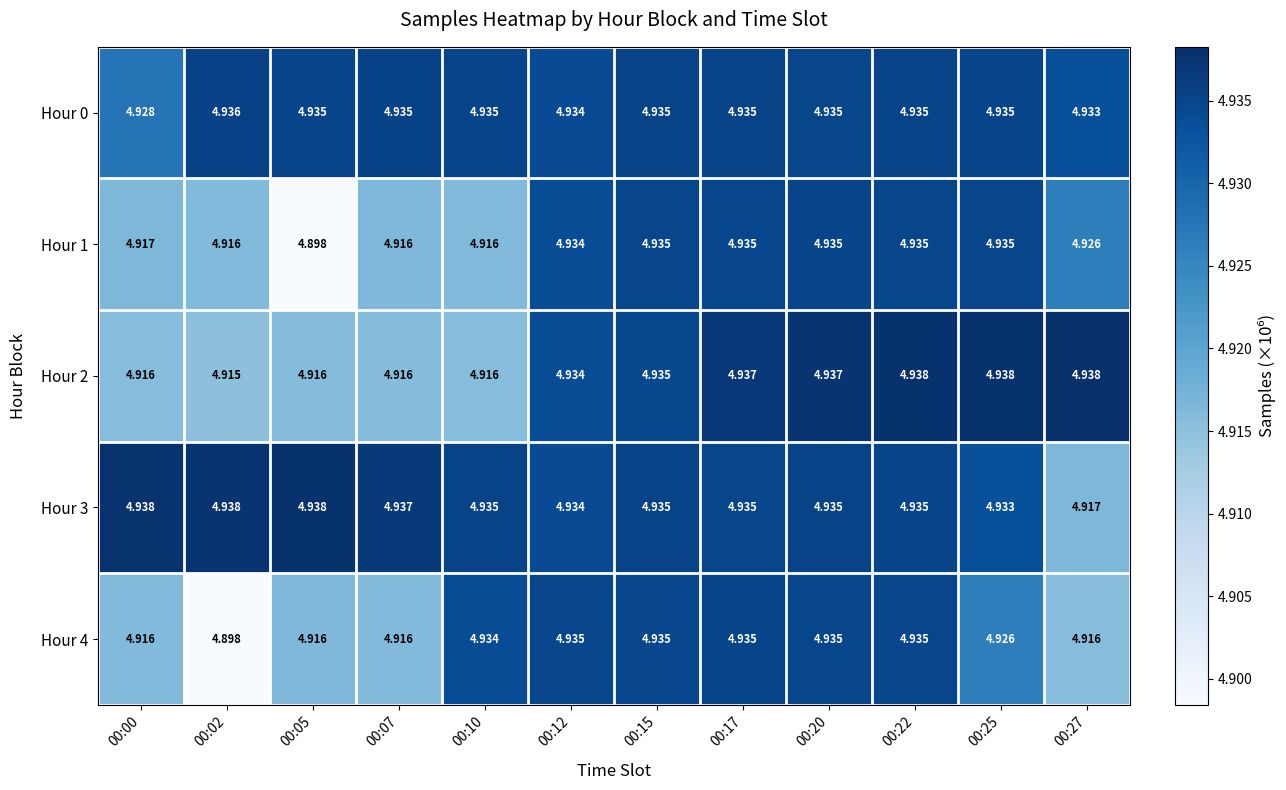

At which category is the sum across all series the highest?

00:22